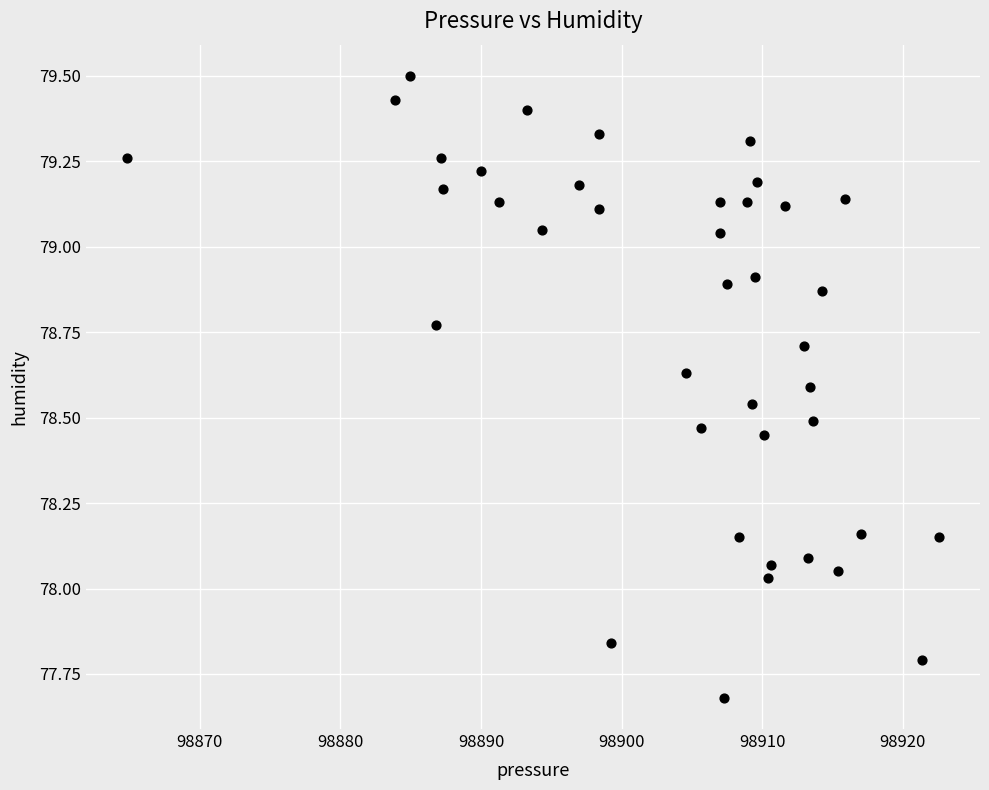

What is the range of Y values (max minus min)?

1.8